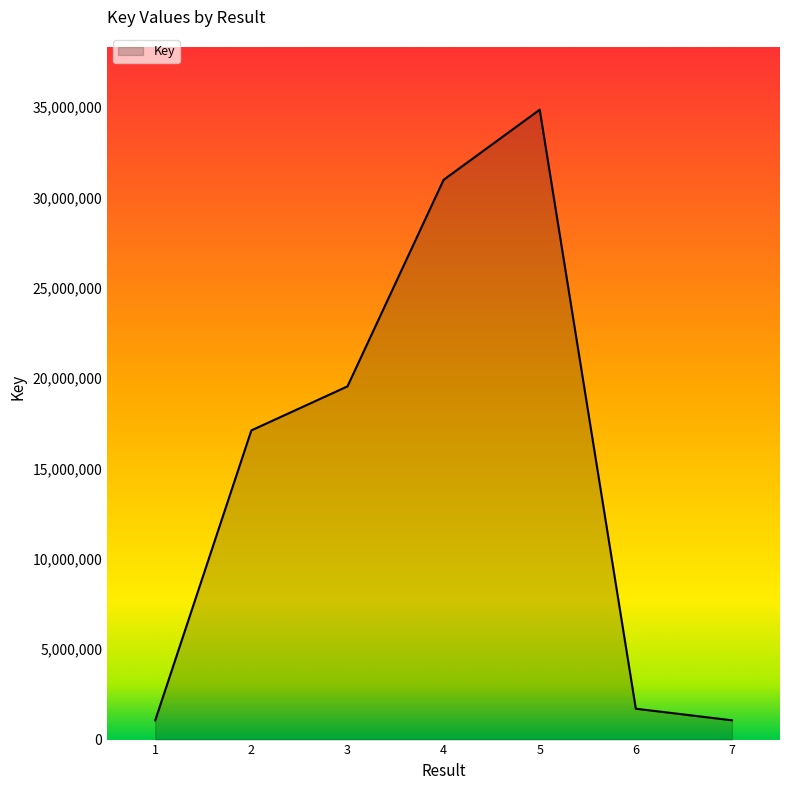

What is the sum of all values?

106334821